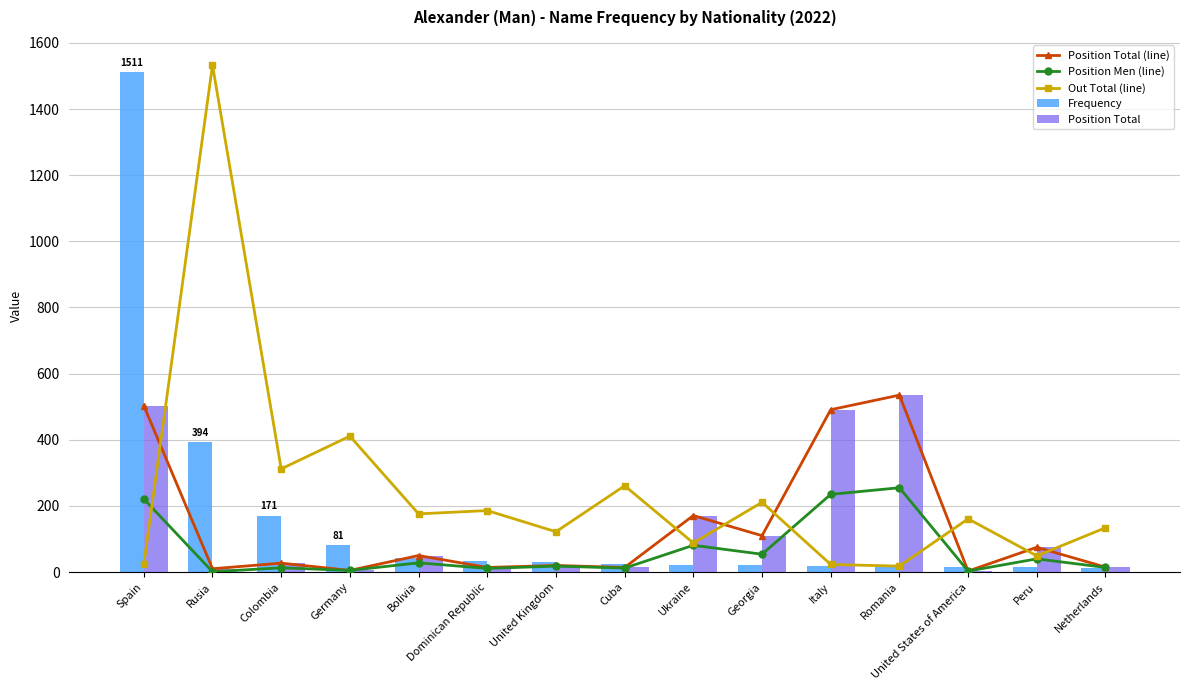

What value does the Position Total series have at Peru?

75